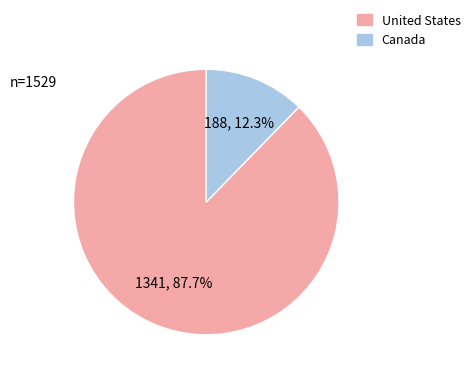

What is the total percentage of Canada and United States?

100.0%